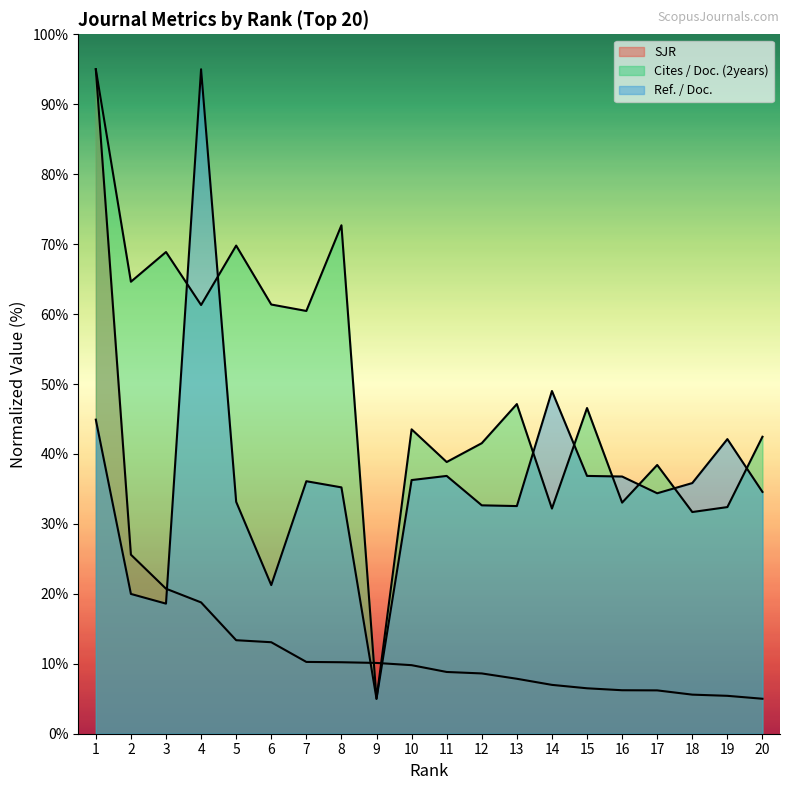

What is the value of the SJR point at the 2nd from the left?

25.6